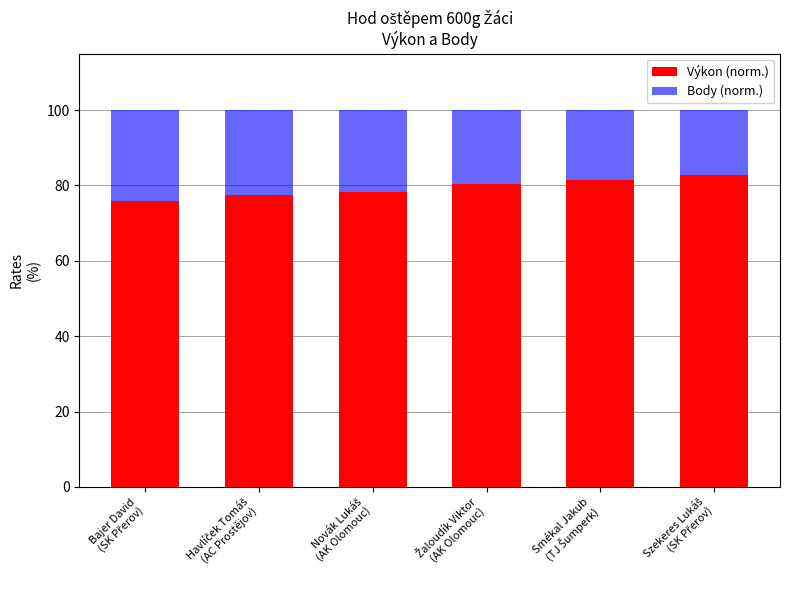

What is the sum of all Výkon (norm.) values?

476.1